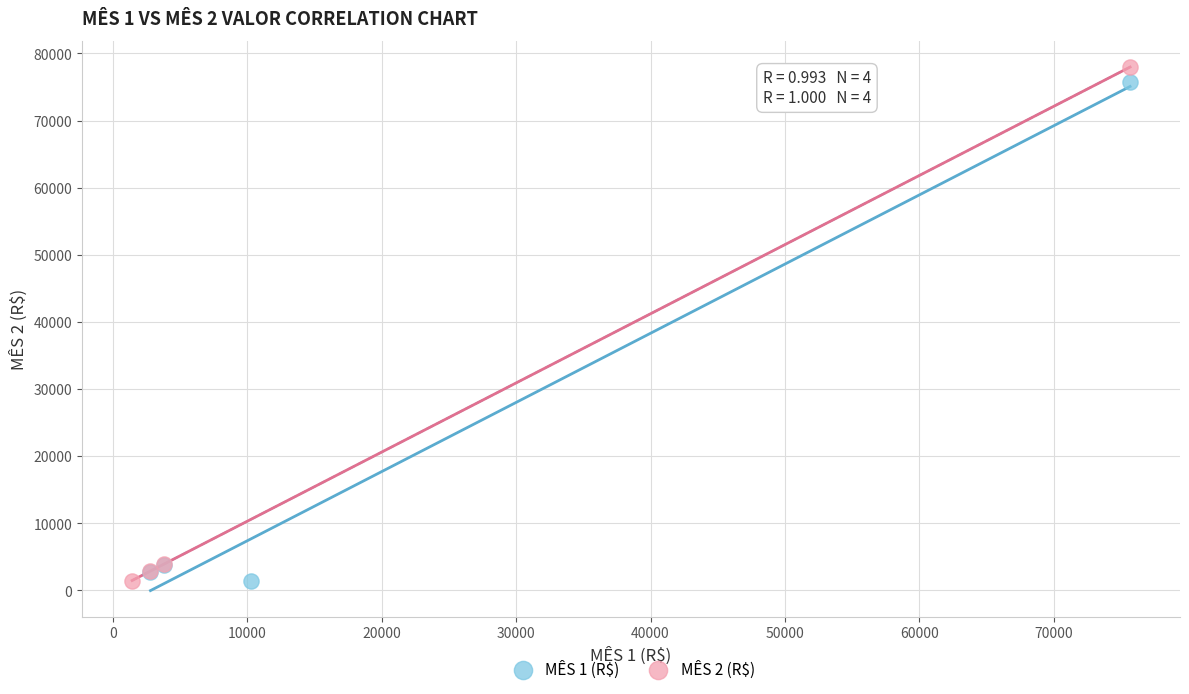

What are all the series names shown in the legend?

MÊS 1 (R$), MÊS 2 (R$)